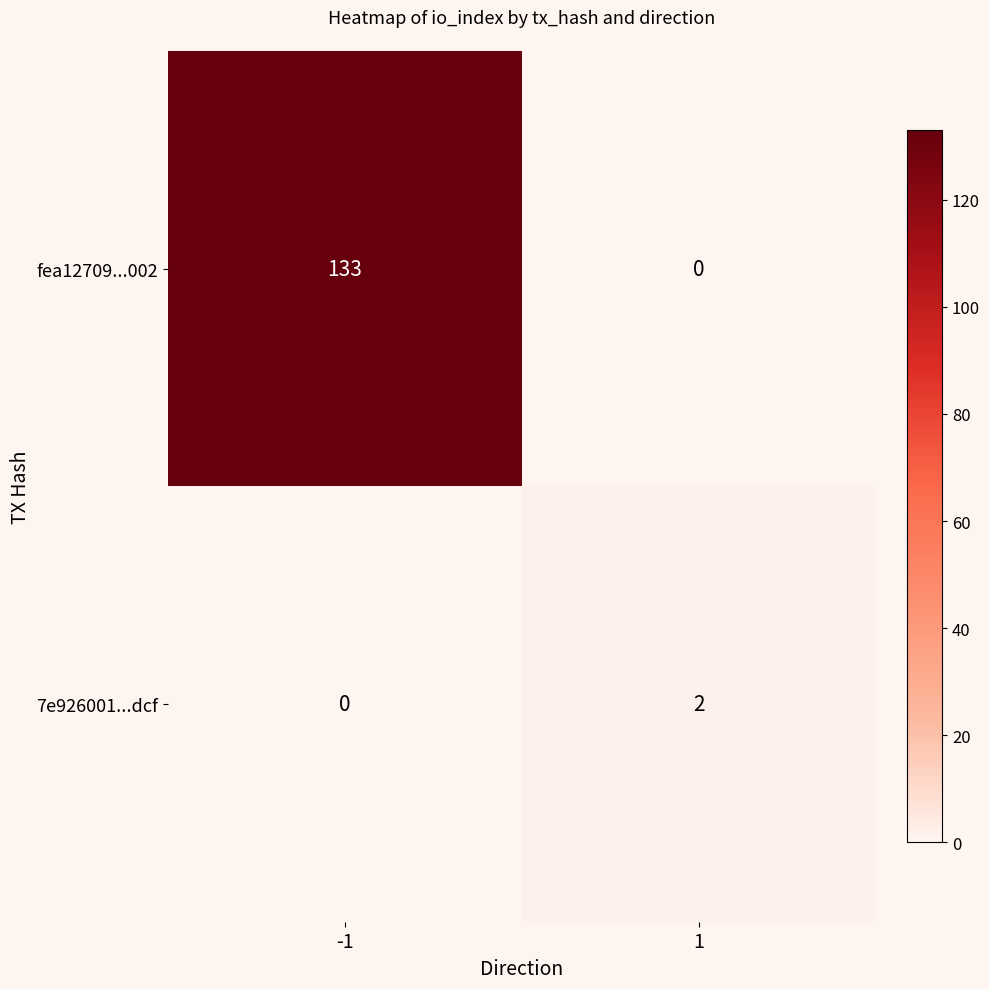

At how many categories does at least one series exceed 84?

1